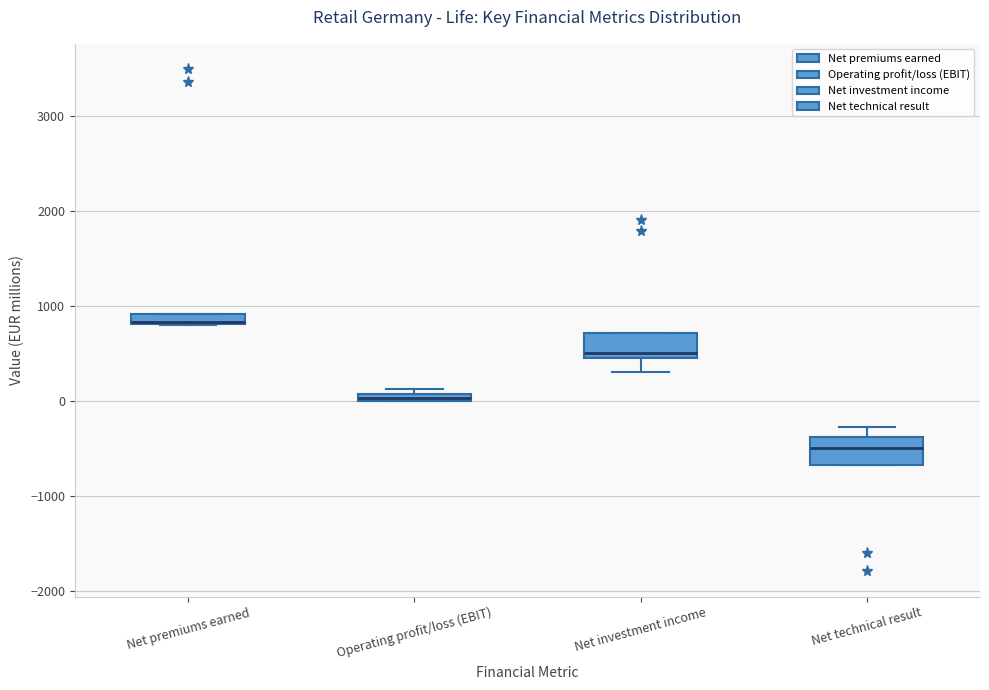

Where is the lower edge of the box for Operating profit/loss (EBIT) on the y-axis? The values are not printed on the chart, so give them approximately, as read against the axis.

0